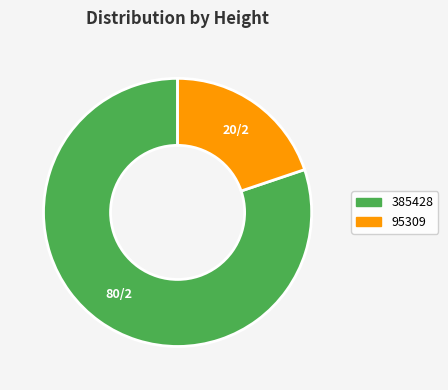

What is the ratio of the value at 385428 to the value at 95309?

4.0